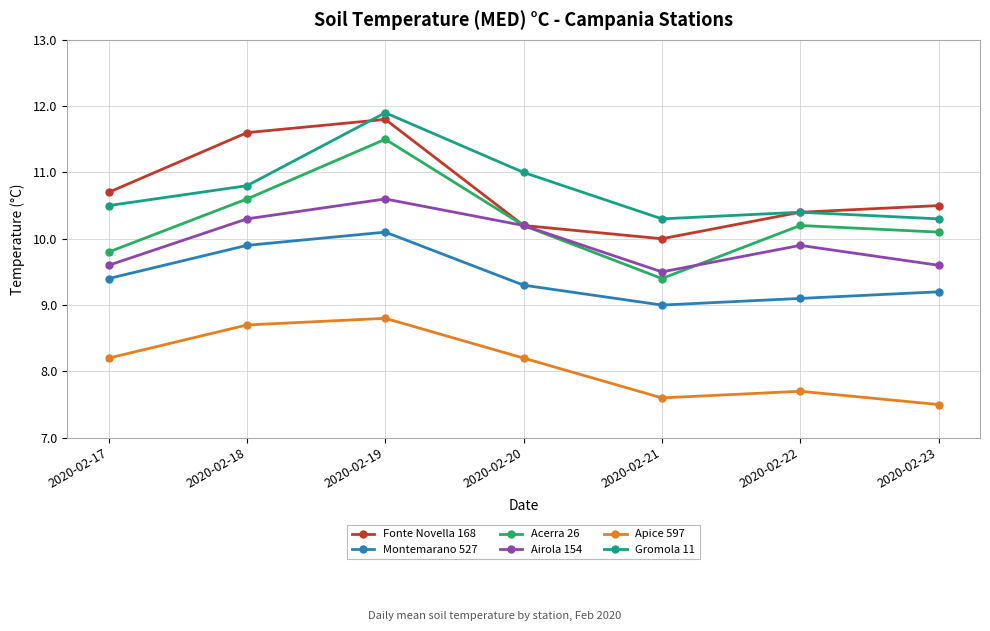

The Acerra 26 series shows 17.3 at 2020-02-23. True or false?

False